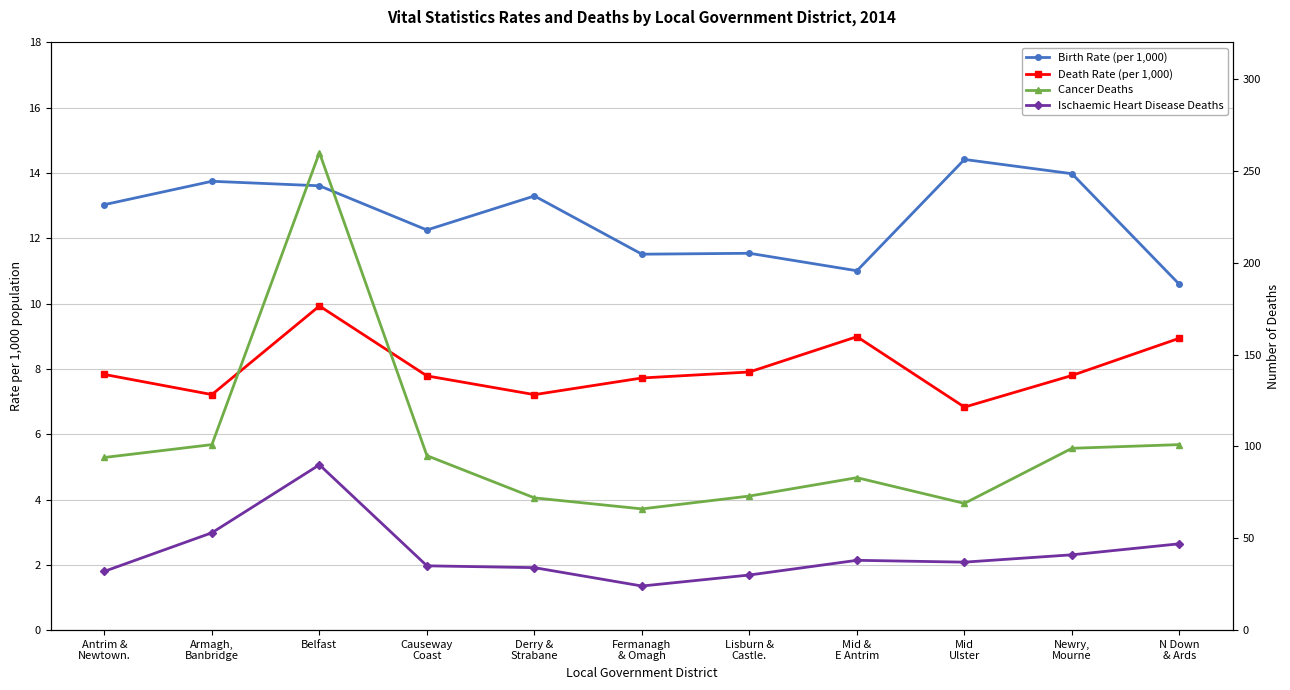

At how many categories does at least one series exceed 215?

1